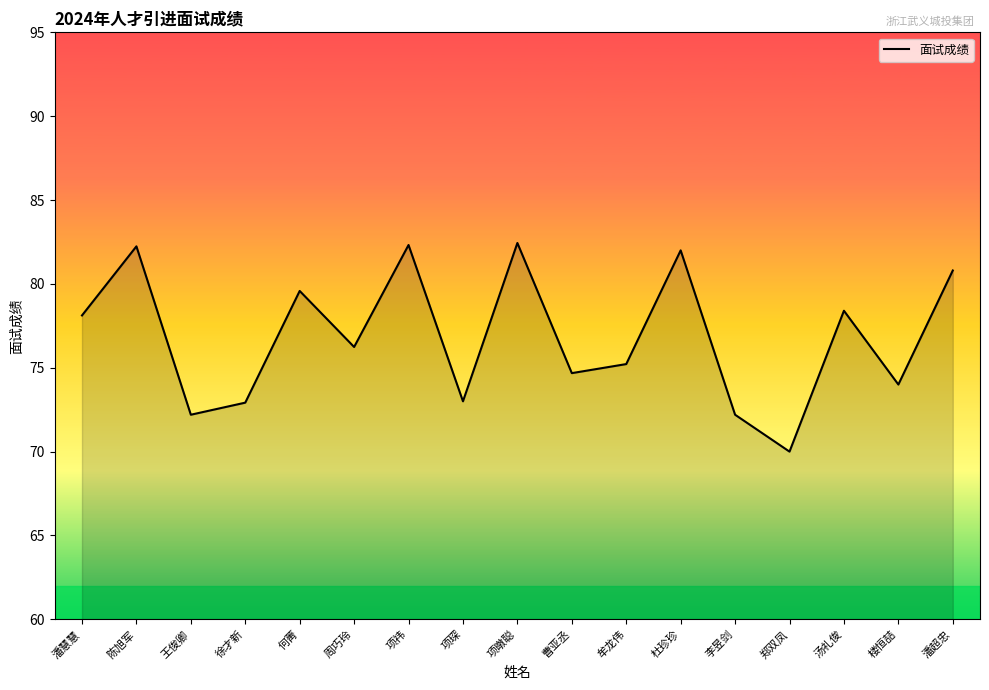

Where does the data first go above 76?

潘慧慧